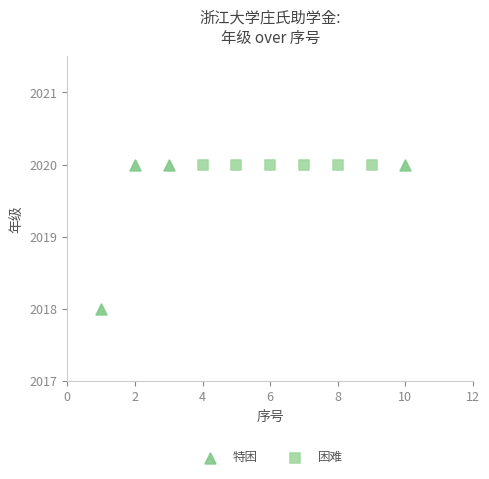

Which series reaches the minimum Y coordinate?

特困